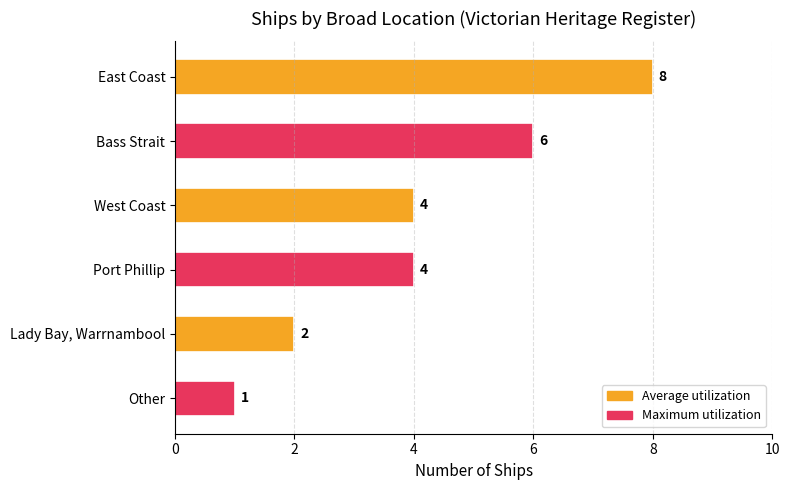

What is the difference between the values at Other and Port Phillip?

3